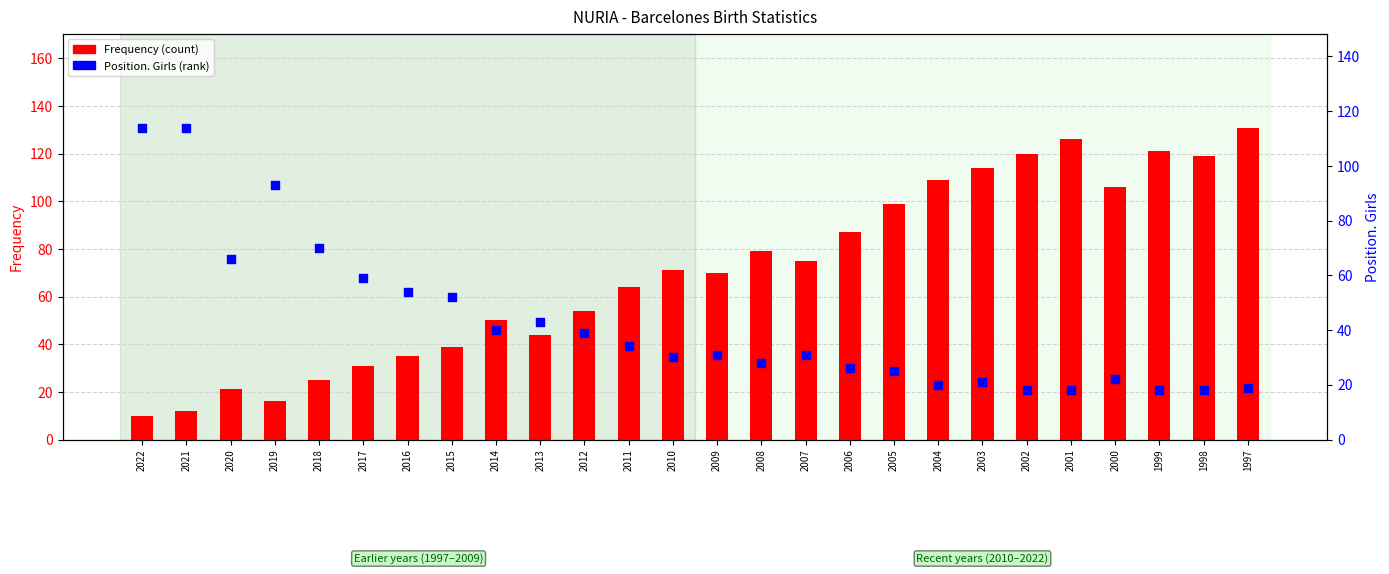

Is the value of Frequency (count) at 2017 greater than the value of Position. Girls at 2014?

No